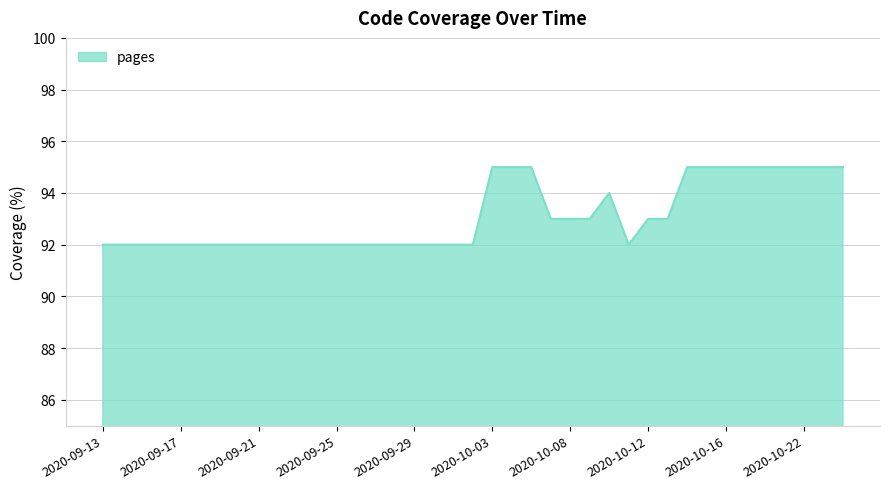

What is the minimum value shown in the chart?

92